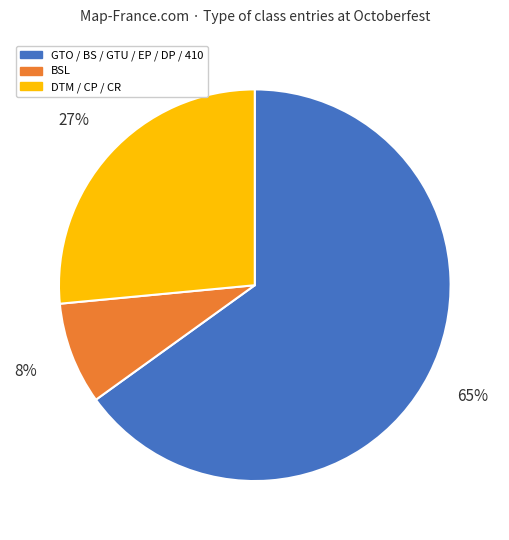

Which slice is the largest?

GTO / BS / GTU / EP / DP / 410